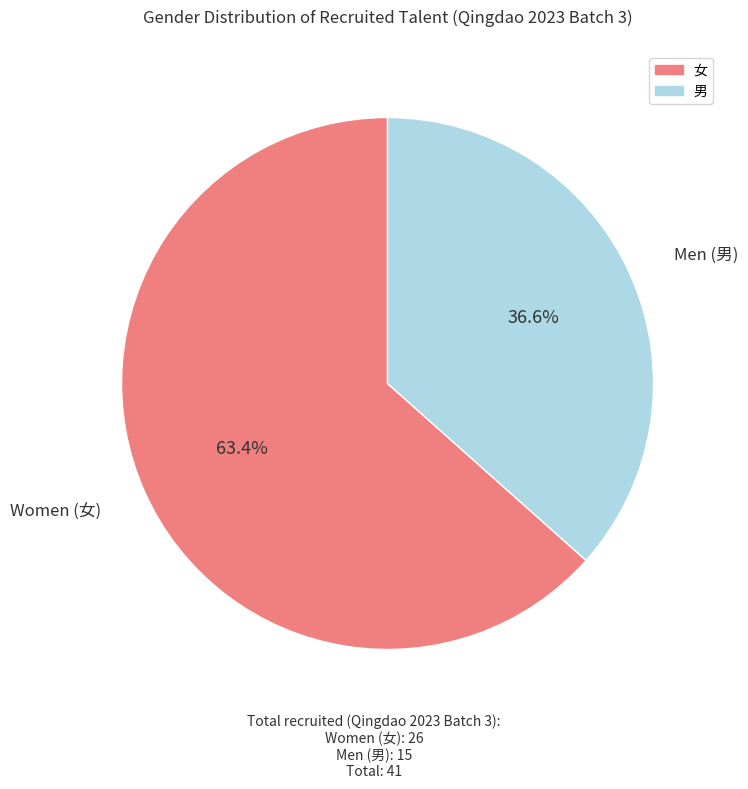

To the nearest percent, what is the average slice percentage?

50%